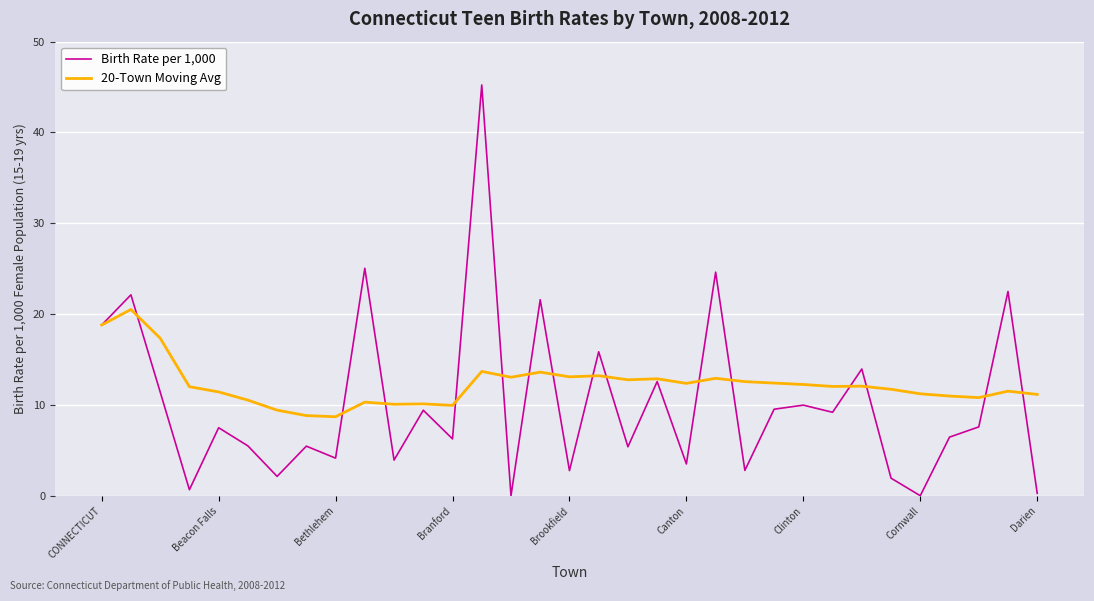

Which series has the largest range (max minus min)?

Birth Rate per 1,000